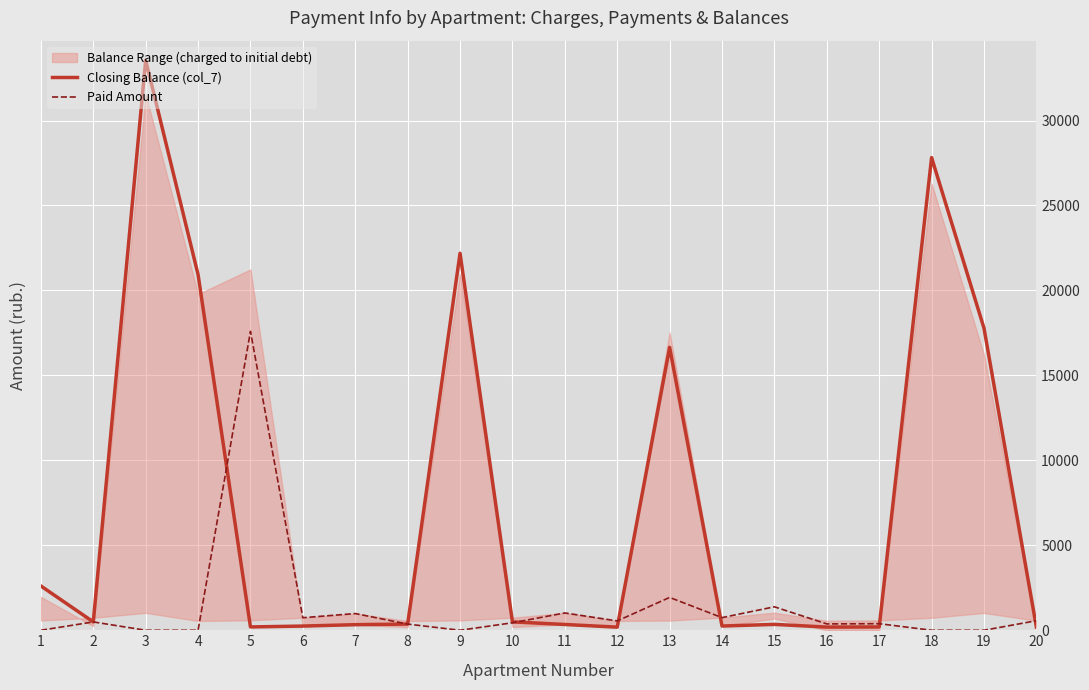

How many lines are shown in the chart?

2